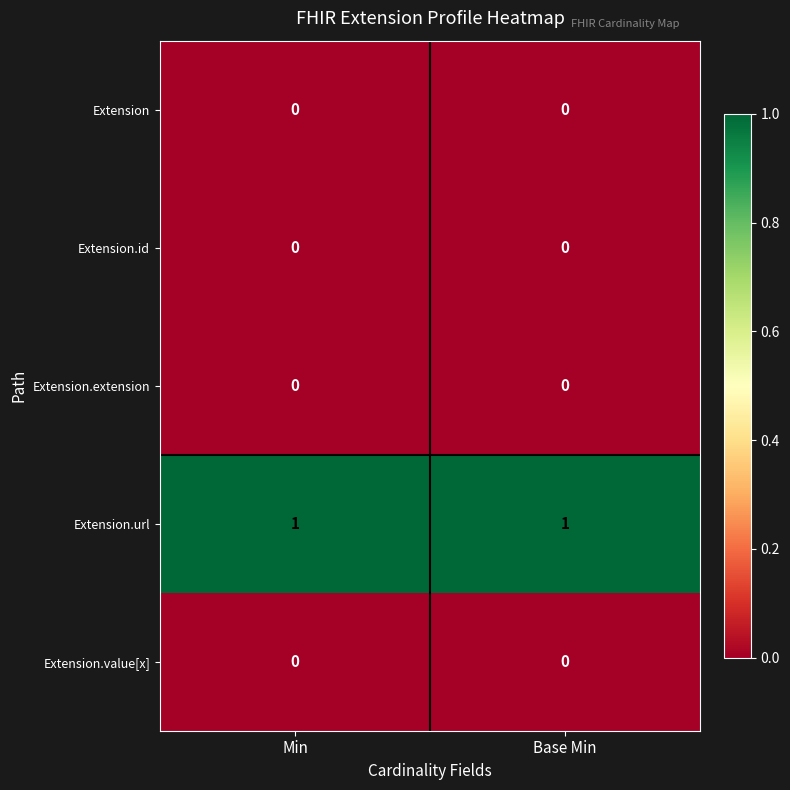

Which series has the largest total across all categories?

Extension.url